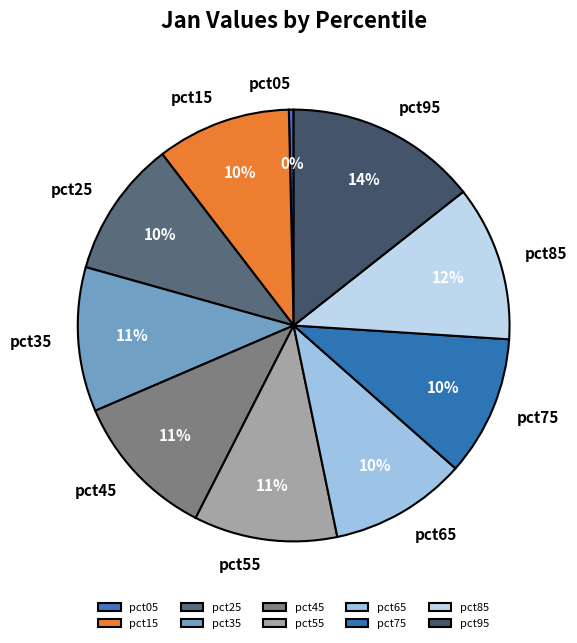

How many slices are in this pie chart?

10